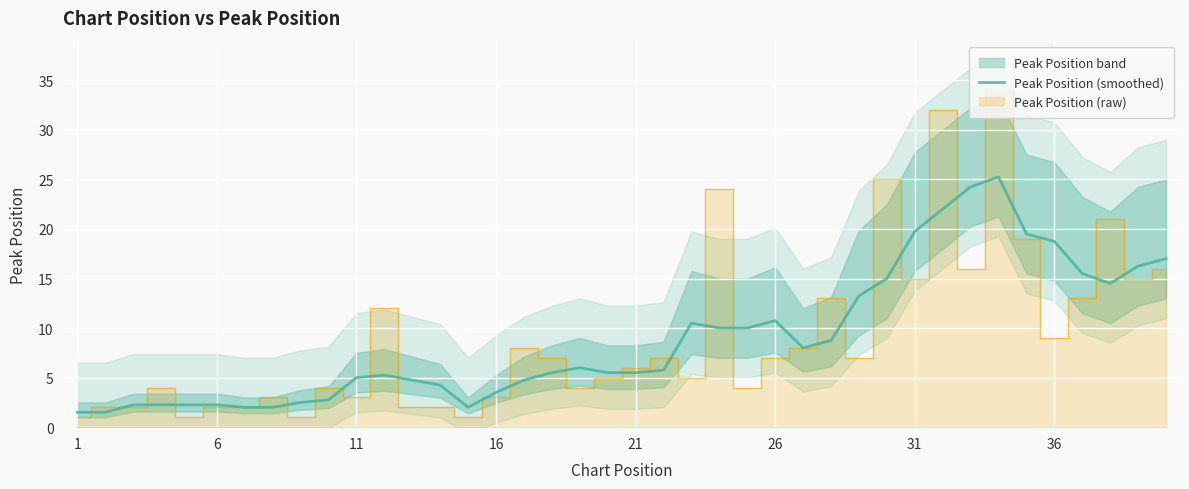

What is the minimum value for Peak Position (smoothed)?

1.5